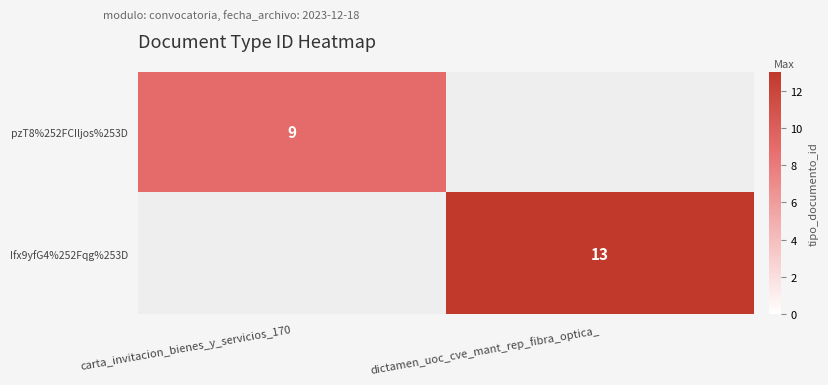

How many series are shown in this chart?

2